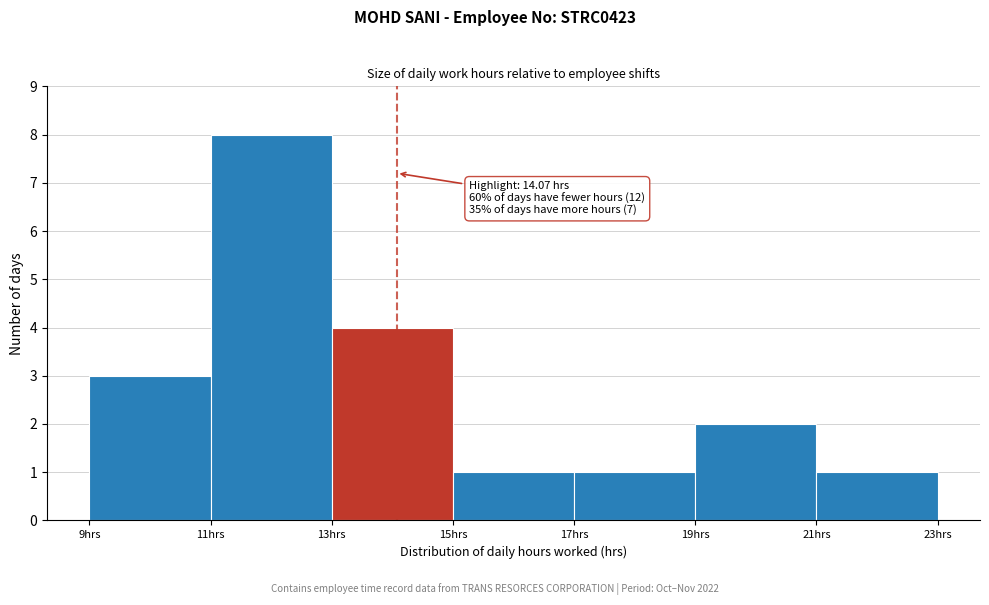

Over which range of the x-axis is the bar tallest?

11 to 13